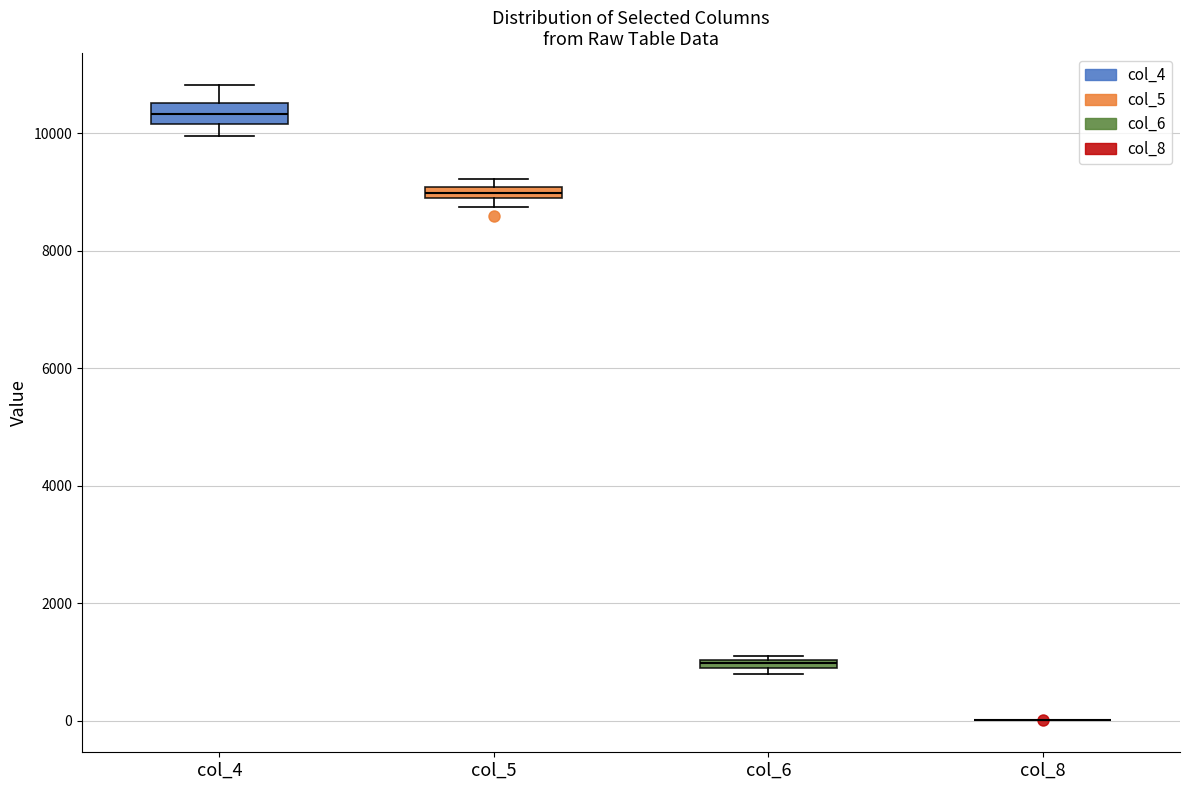

Where does the lower whisker of the box for col_4 end on the y-axis? The values are not printed on the chart, so give them approximately, as read against the axis.

10000